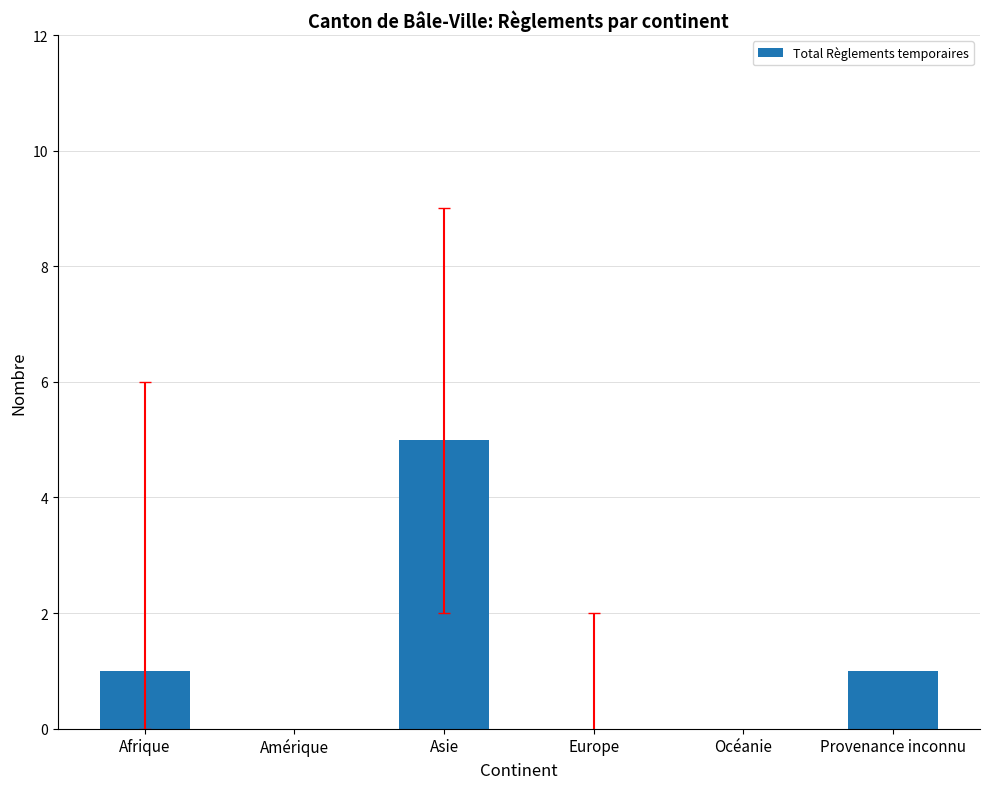

Count the number of data series in this chart.

1